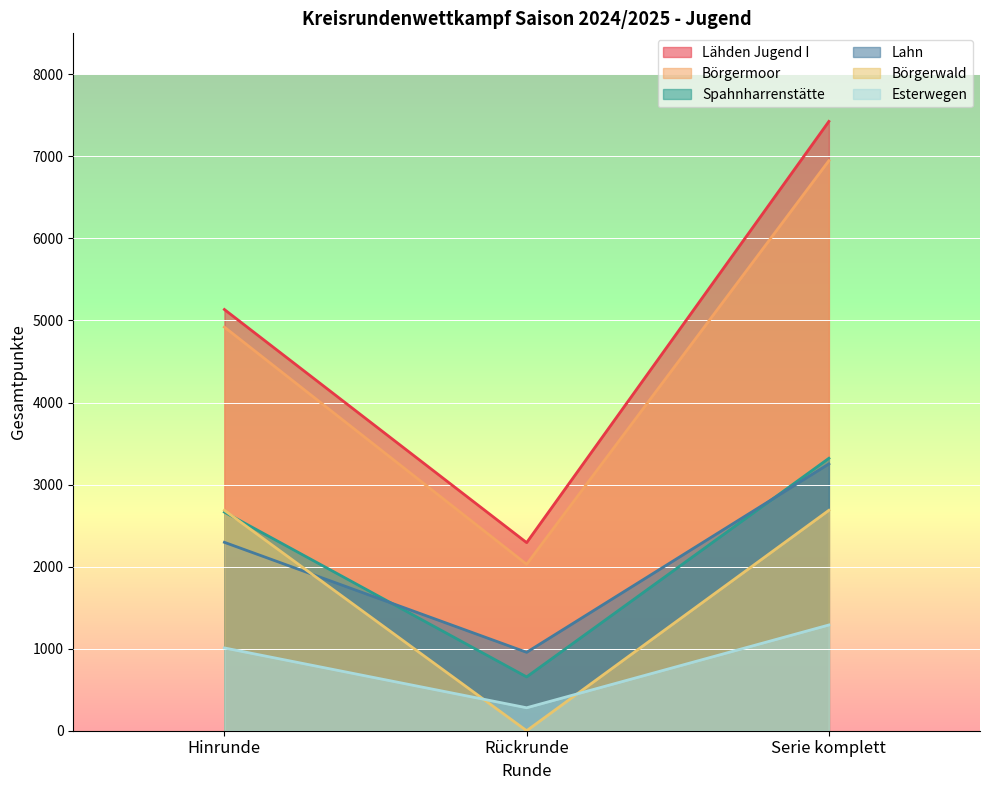

How many data points in Lähden Jugend I are less than 5134?

1